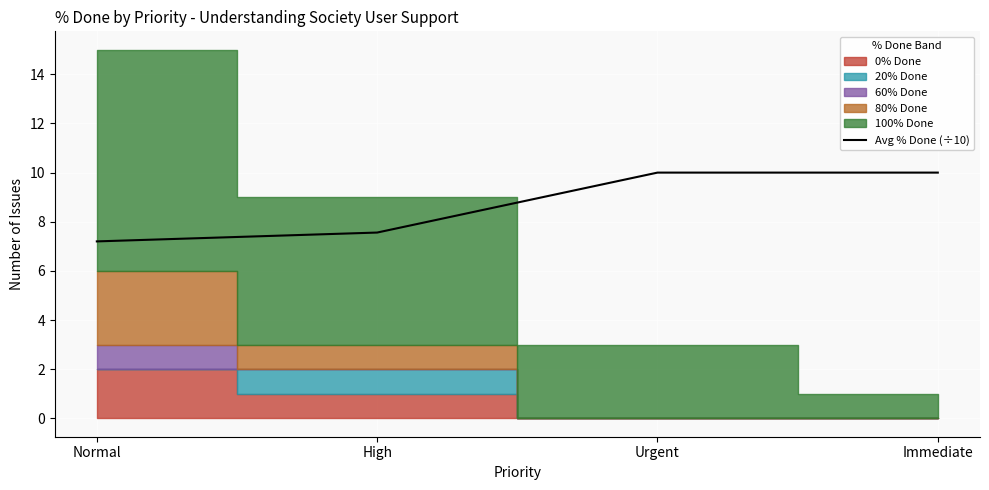

Where is the data nearest to the value 8?

High